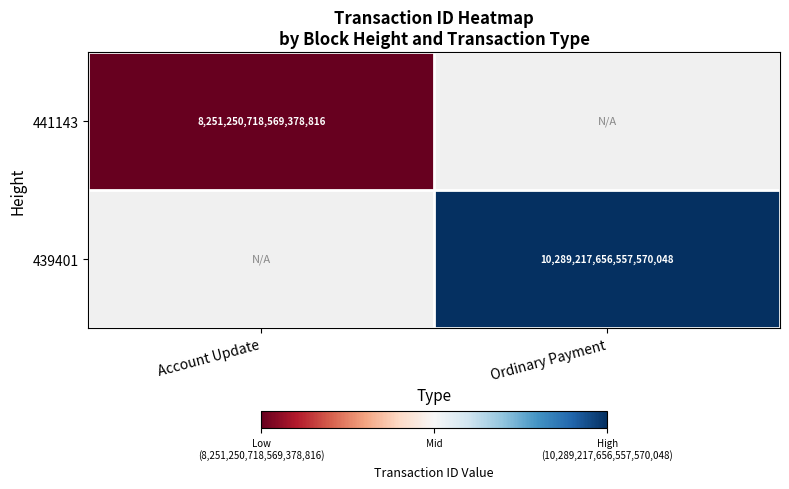

Is the value of 441143 at Ordinary Payment greater than the value of 439401 at Ordinary Payment?

No